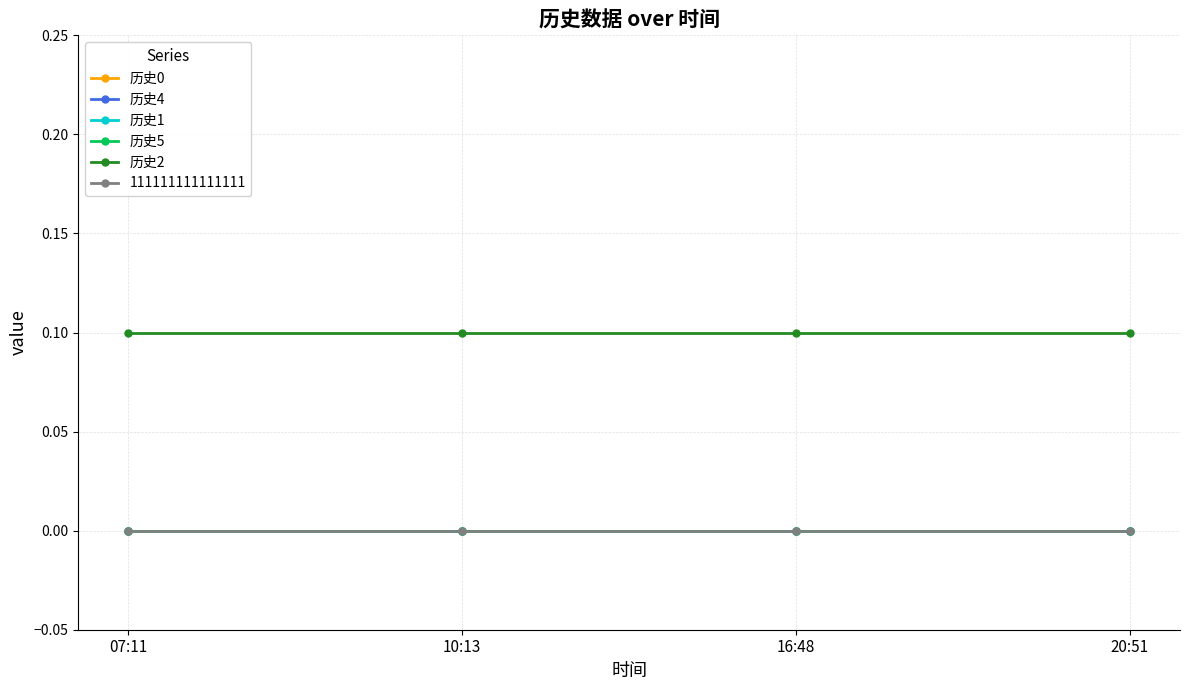

What is the label of the 3rd point from the right?

10:13